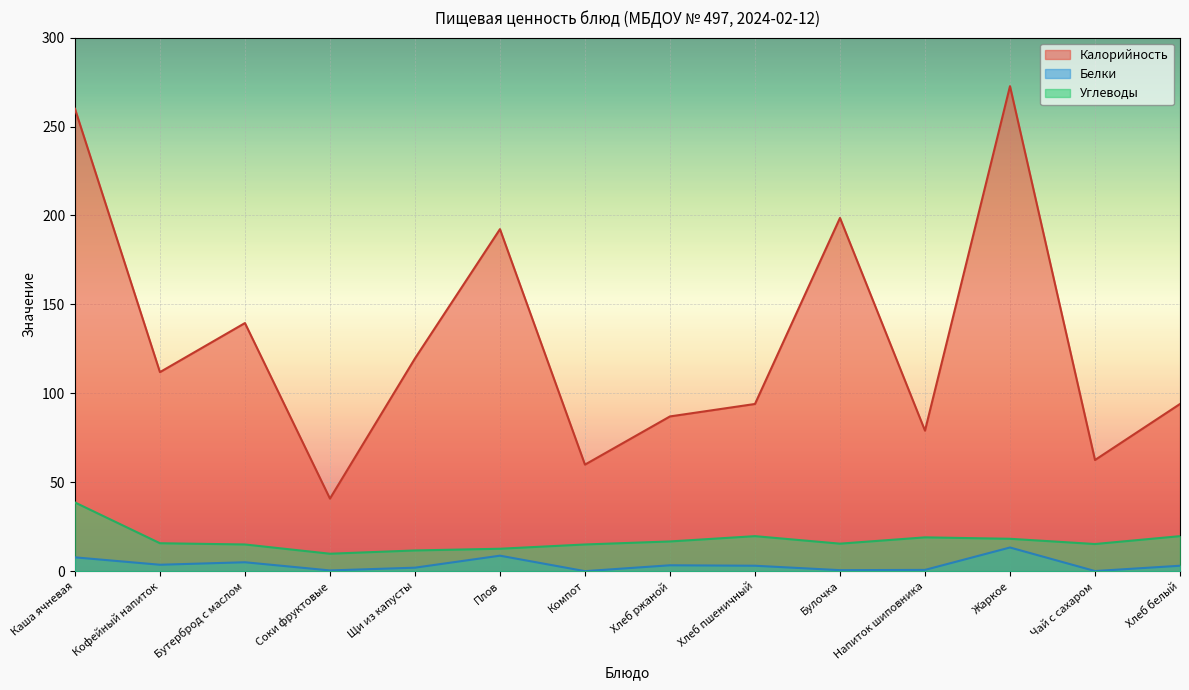

How many data points in Белки are less than 3?

6